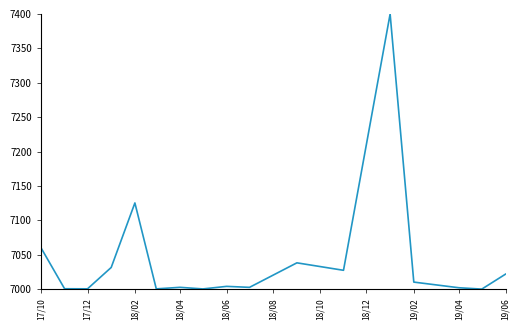

What is the maximum value shown in the chart?

7400.0